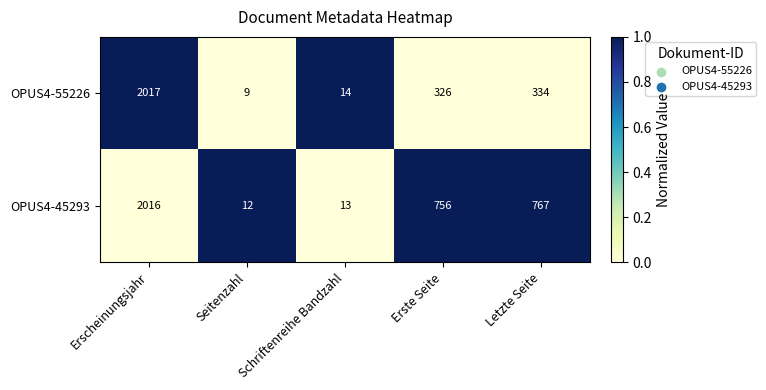

True or false: OPUS4-45293 has a value of 1145 at Erste Seite.

False